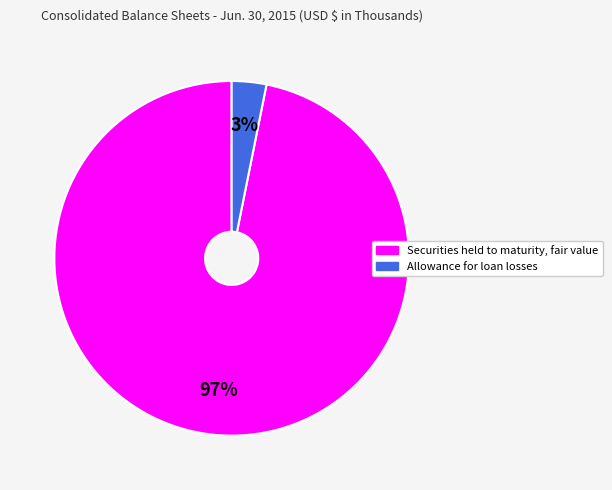

Which has a higher value, Securities held to maturity, fair value or Allowance for loan losses?

Securities held to maturity, fair value